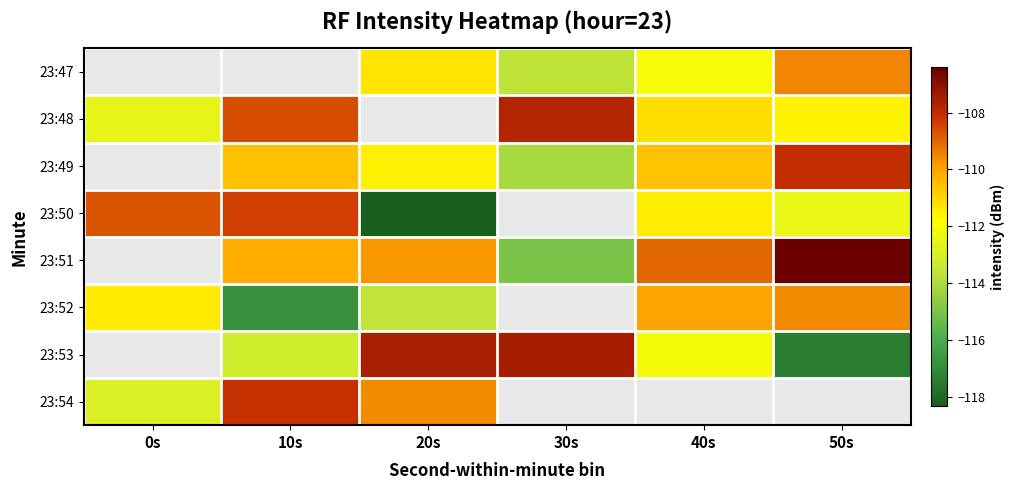

Which series has the widest spread of values?

23:50